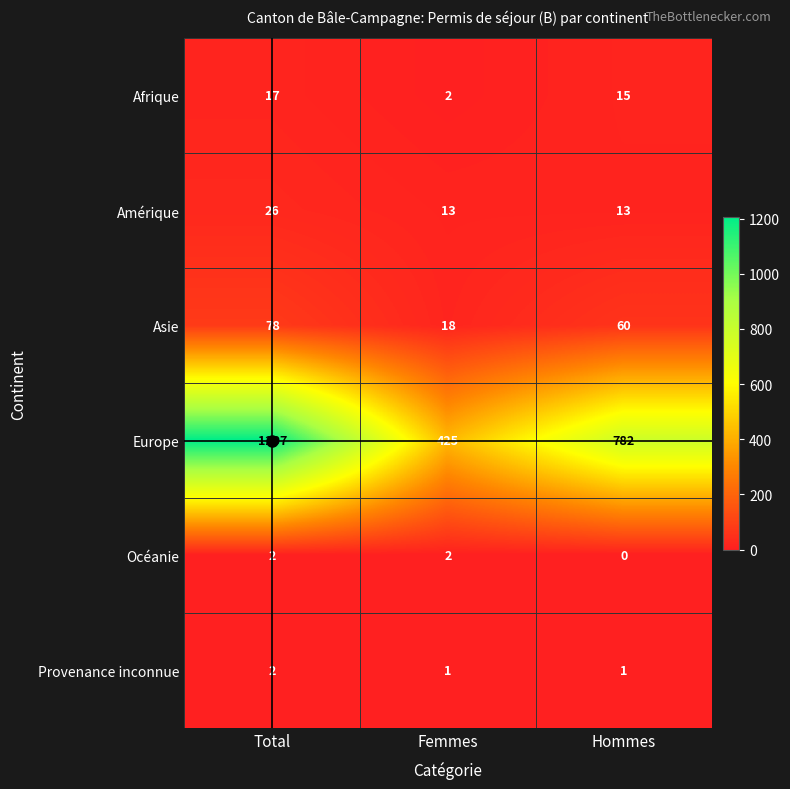

Which series has the largest total across all categories?

Europe